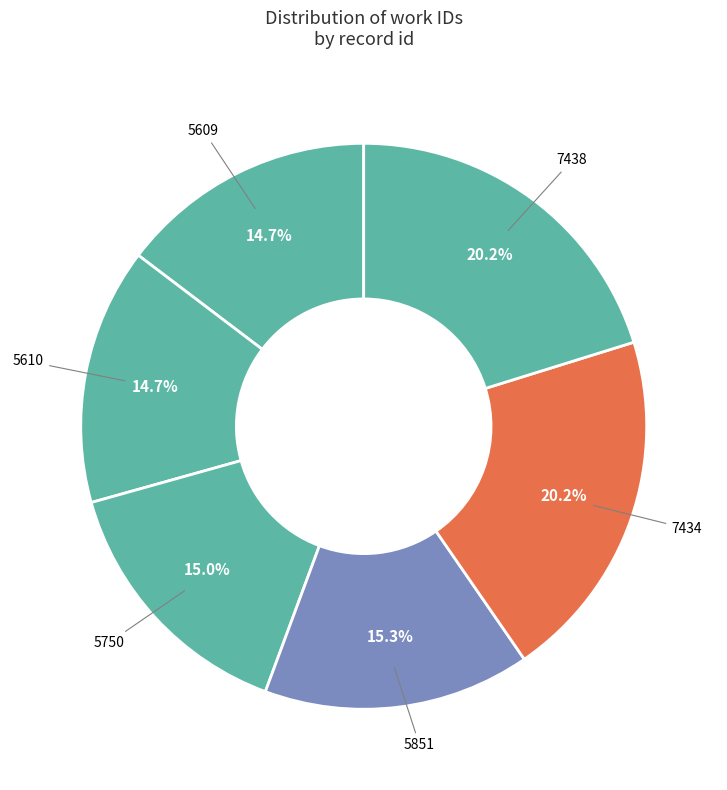

The 5610 slice represents 27% of the pie. True or false?

False